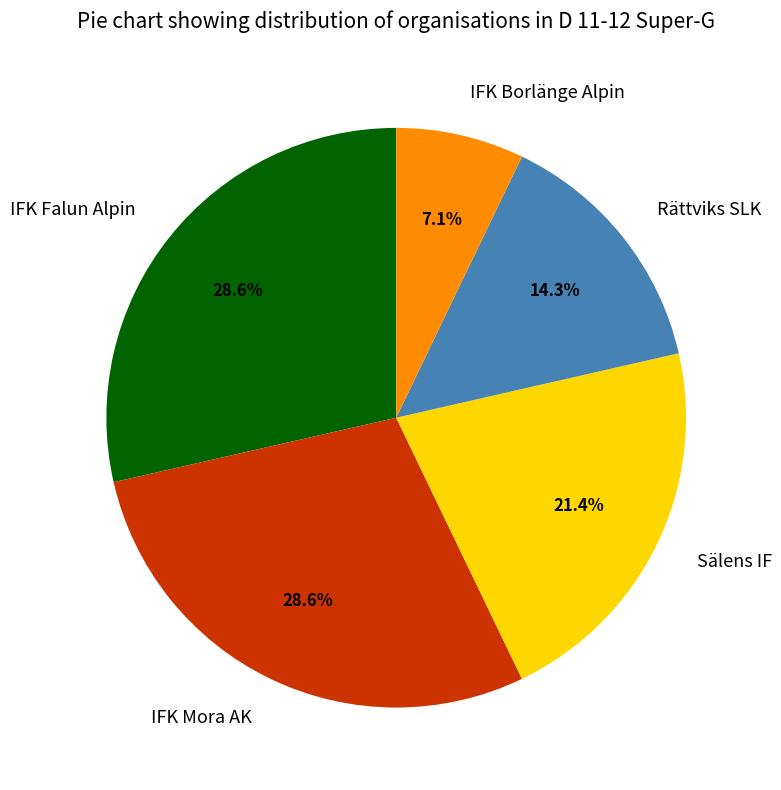

What percentage do IFK Borlänge Alpin and IFK Mora AK together represent?

35.7%